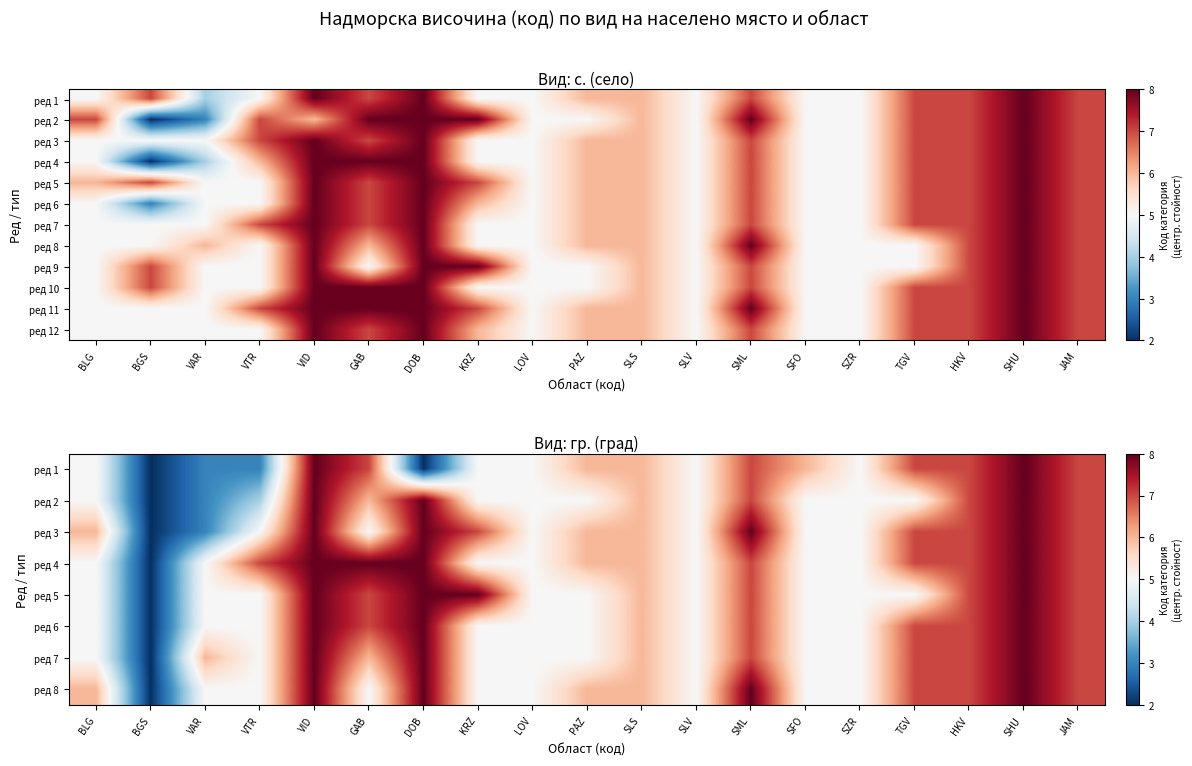

Which category has the lowest value in the ред 4 series?

BGS